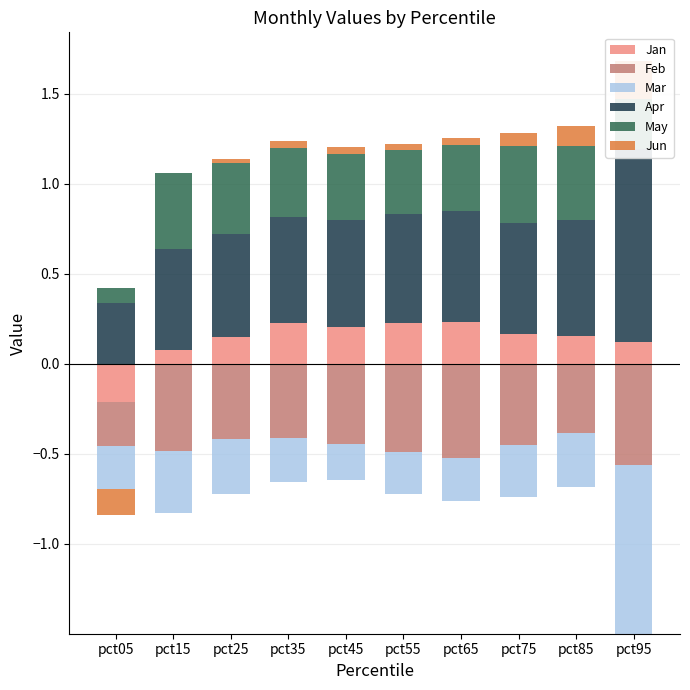

The value of May at pct65 is 0.4. True or false?

True